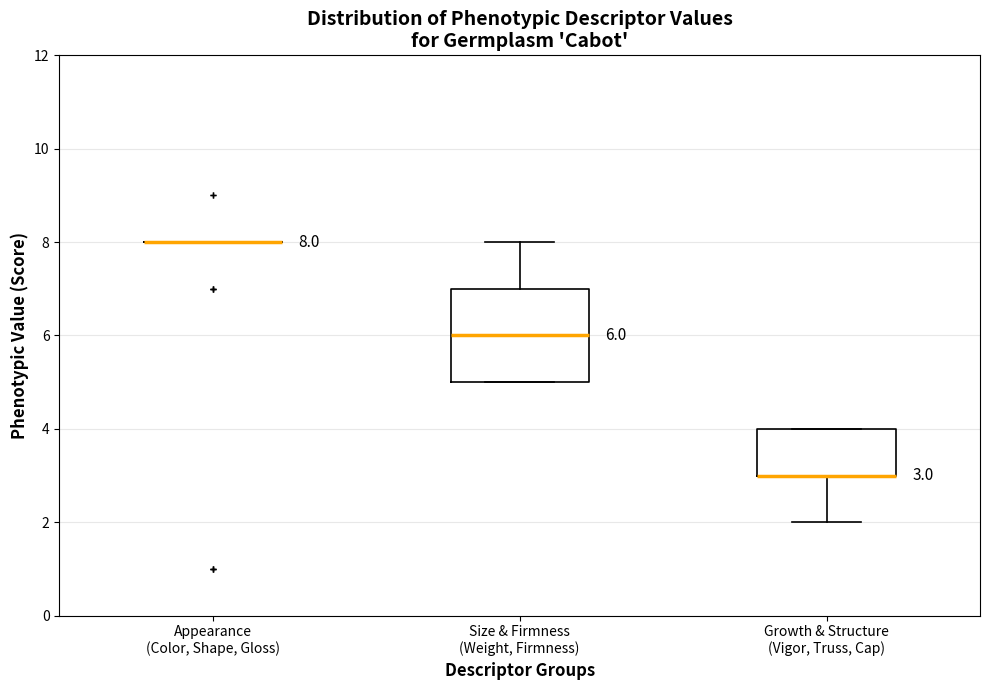

Which box is the tallest, from its lower edge to its upper edge?

Size & Firmness (Weight, Firmness)